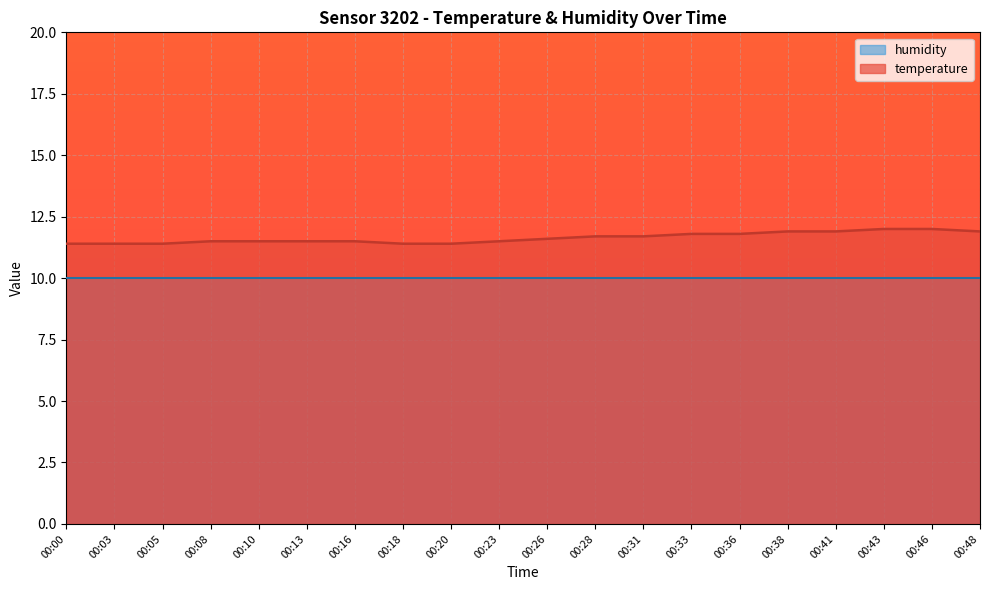

Rank the categories by value from highest to lowest.

00:43, 00:46, 00:38, 00:41, 00:48, 00:33, 00:36, 00:28, 00:31, 00:26, 00:08, 00:10, 00:13, 00:16, 00:23, 00:00, 00:03, 00:05, 00:18, 00:20